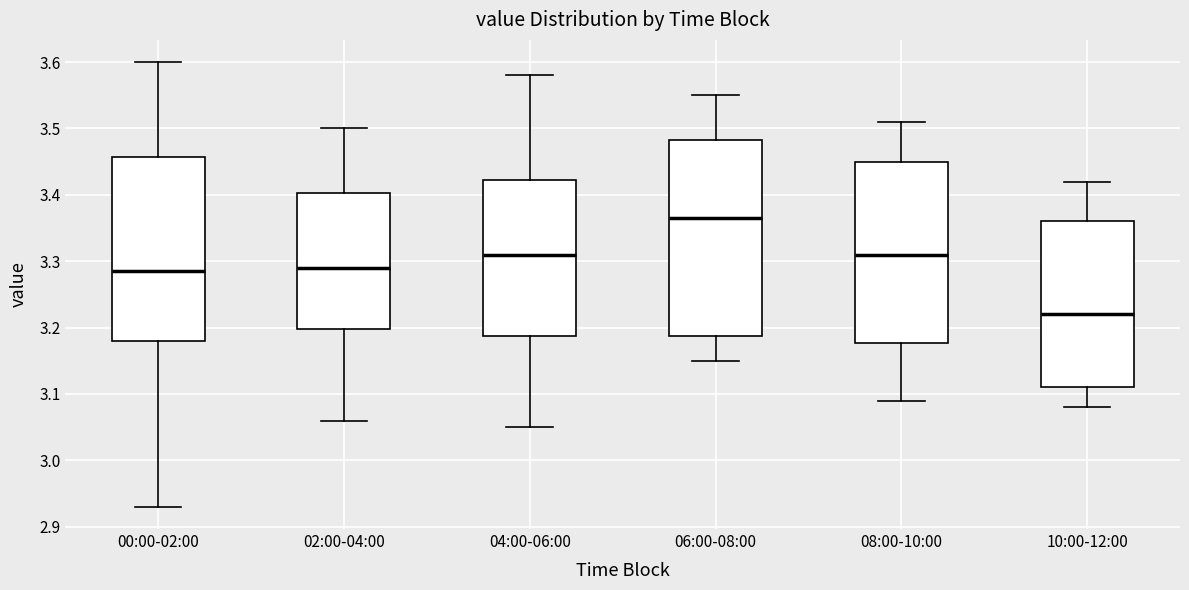

Reading left to right, transcribe this box plot: for each box, give where its median line is, the range the box spans, and where its two whiskers end, as read against the y-axis. The values are not printed on the chart, so give them approximately, as read against the axis.

00:00-02:00: median 3.29, box 3.18 to 3.46, whiskers 2.93 to 3.60
02:00-04:00: median 3.29, box 3.20 to 3.40, whiskers 3.06 to 3.50
04:00-06:00: median 3.31, box 3.19 to 3.42, whiskers 3.05 to 3.58
06:00-08:00: median 3.37, box 3.19 to 3.48, whiskers 3.15 to 3.55
08:00-10:00: median 3.31, box 3.18 to 3.45, whiskers 3.09 to 3.51
10:00-12:00: median 3.22, box 3.11 to 3.36, whiskers 3.08 to 3.42